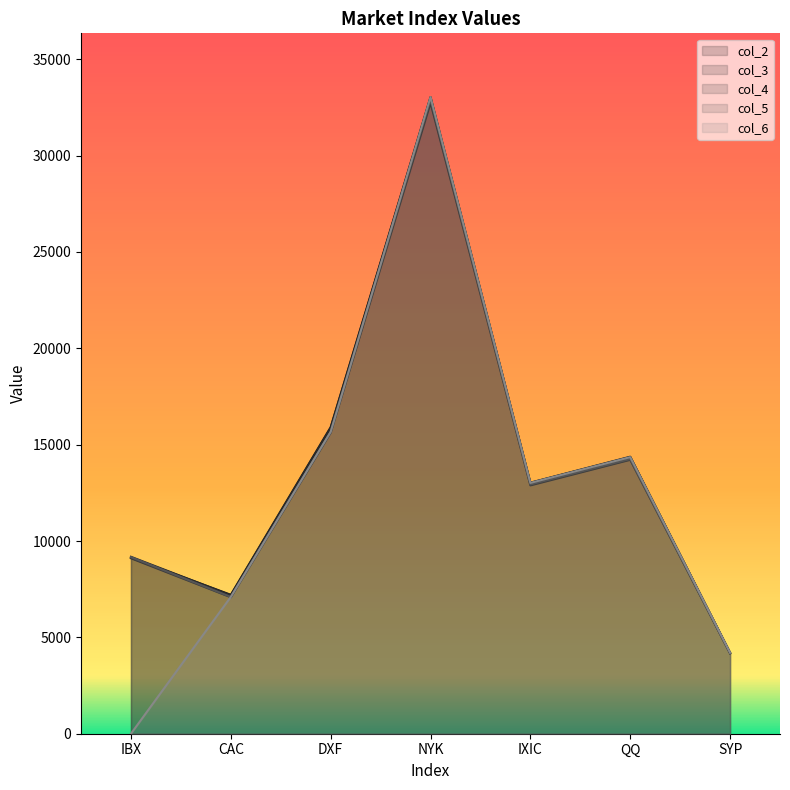

How many values in the col_4 series exceed 12889?

4